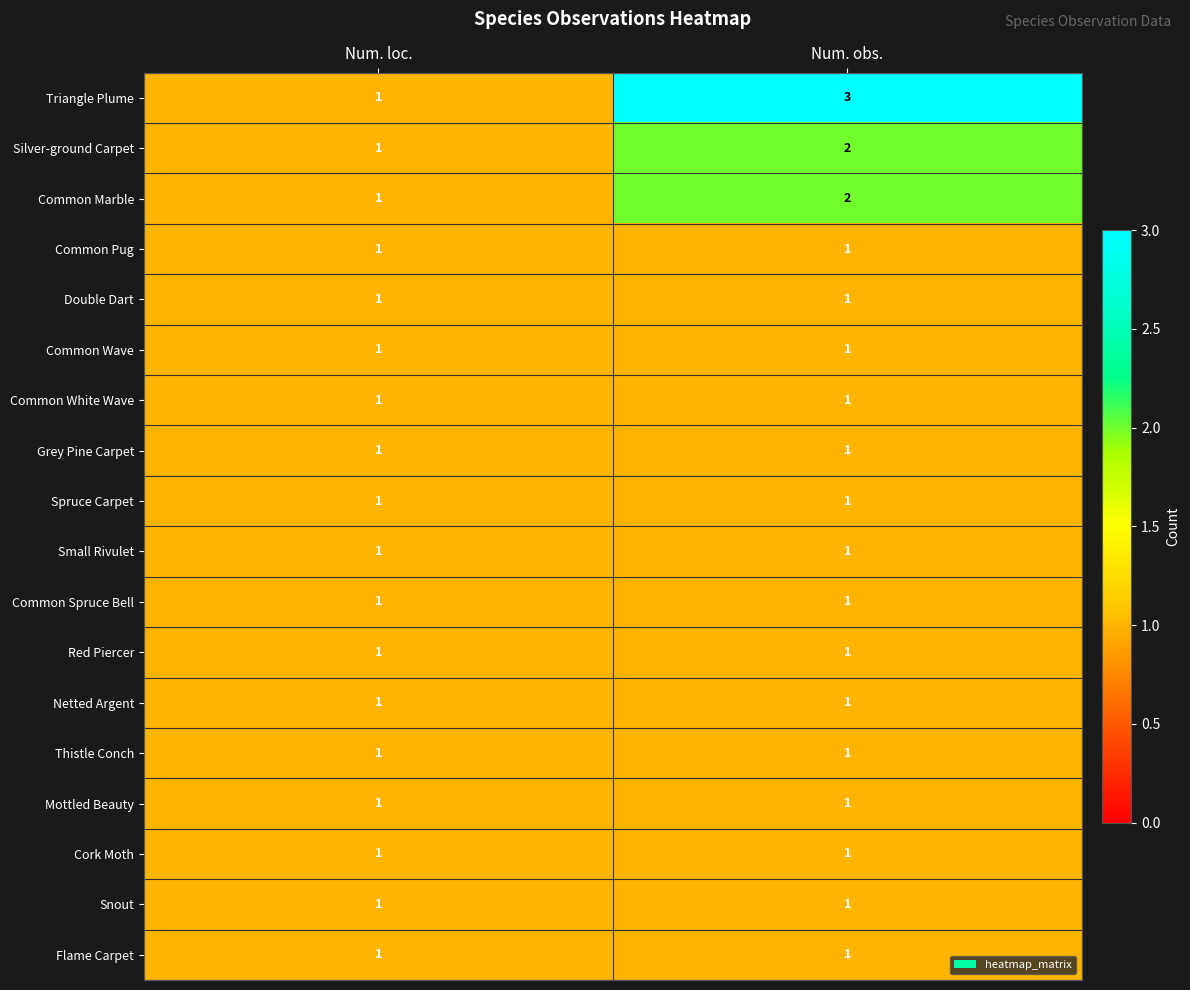

Which series has the largest total across all categories?

Triangle Plume